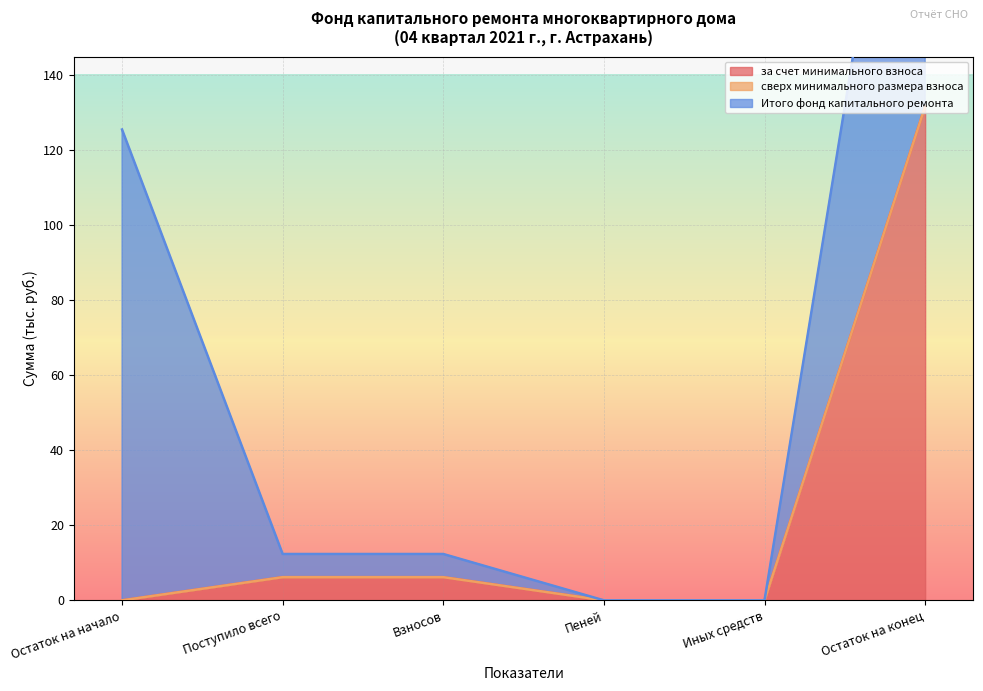

The за счет минимального взноса series shows 0.0 at Остаток на начало. True or false?

True